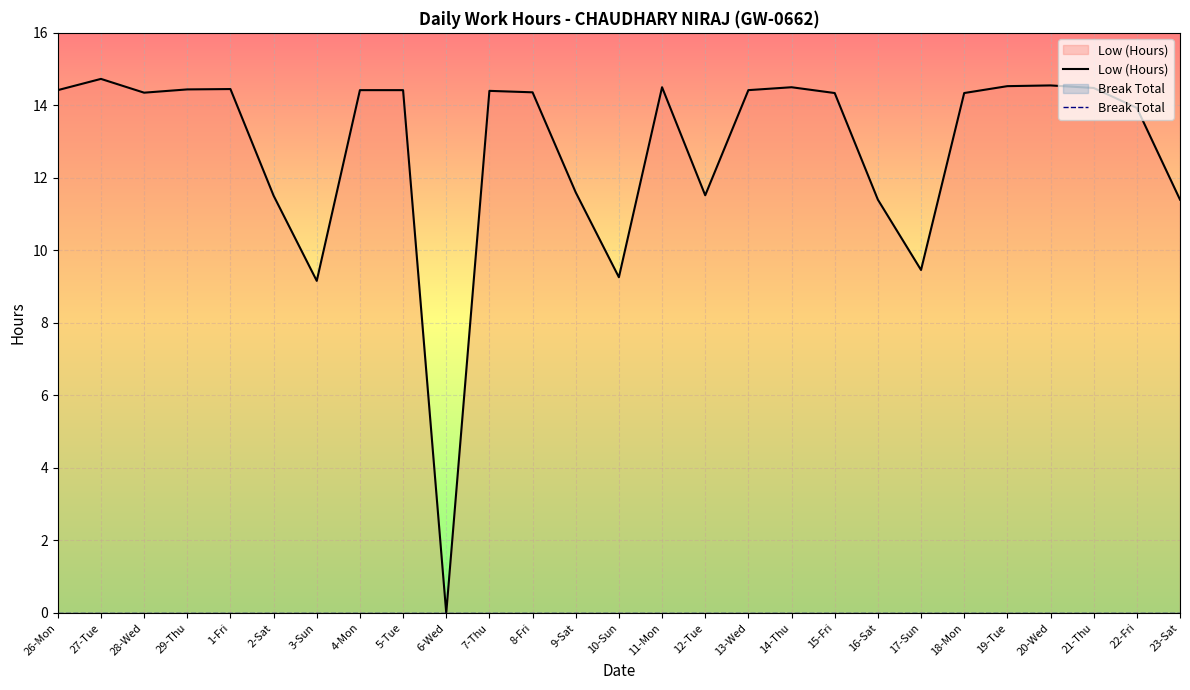

Which series has the widest spread of values?

Low (Hours)